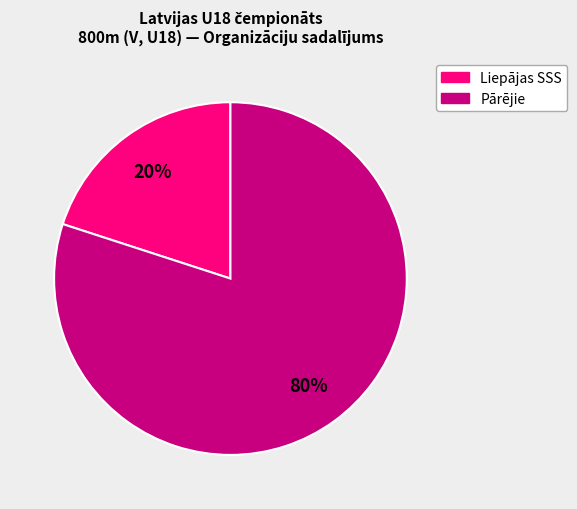

Is there a majority slice in this chart?

Yes